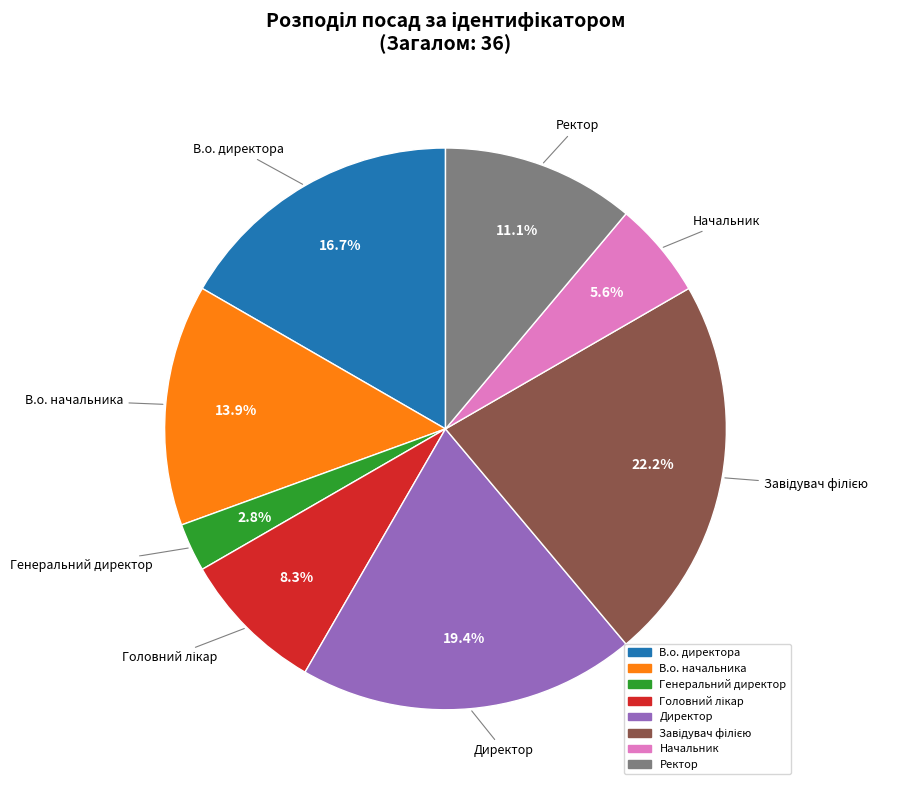

Is В.о. директора the majority of the pie?

No